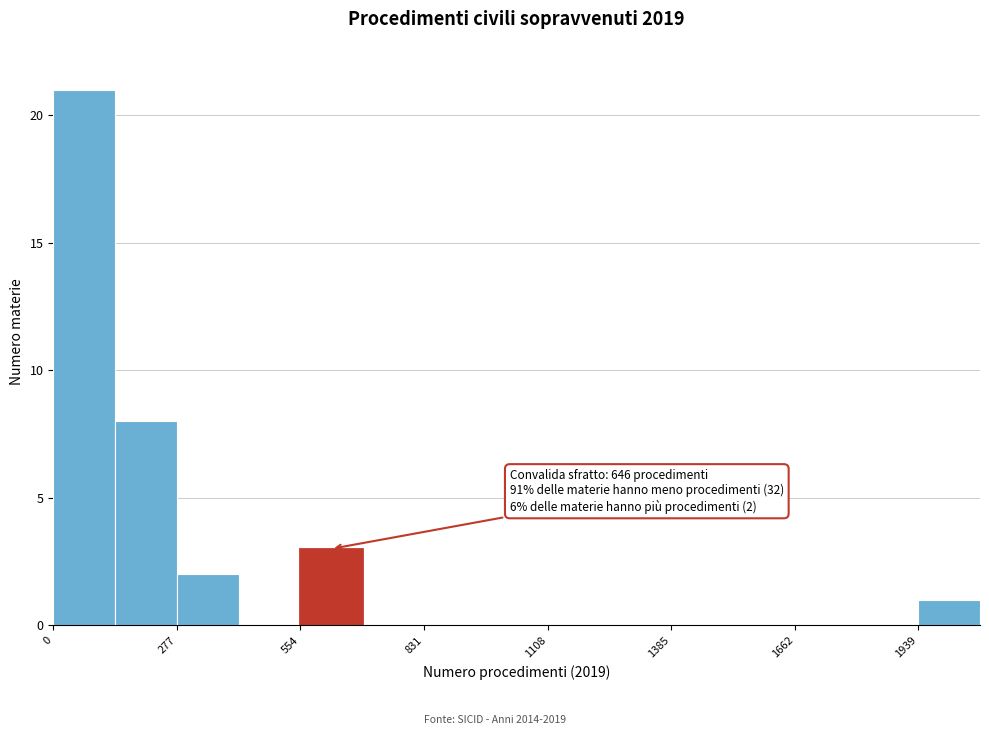

Read against the x-axis, roughly where is the centre of the tallest bar?

50